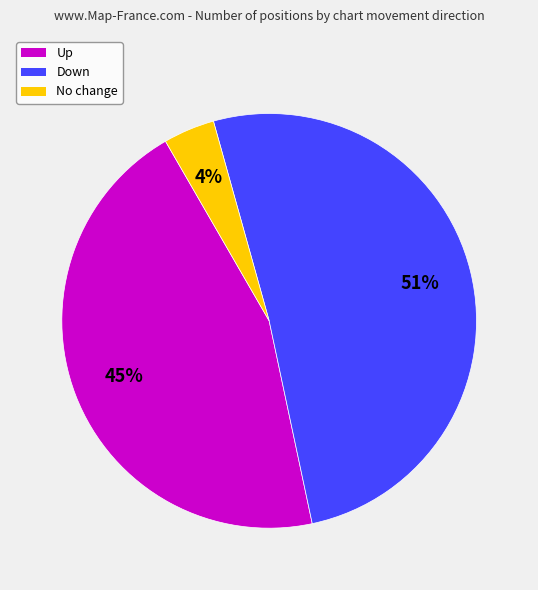

How many slices are in this pie chart?

3